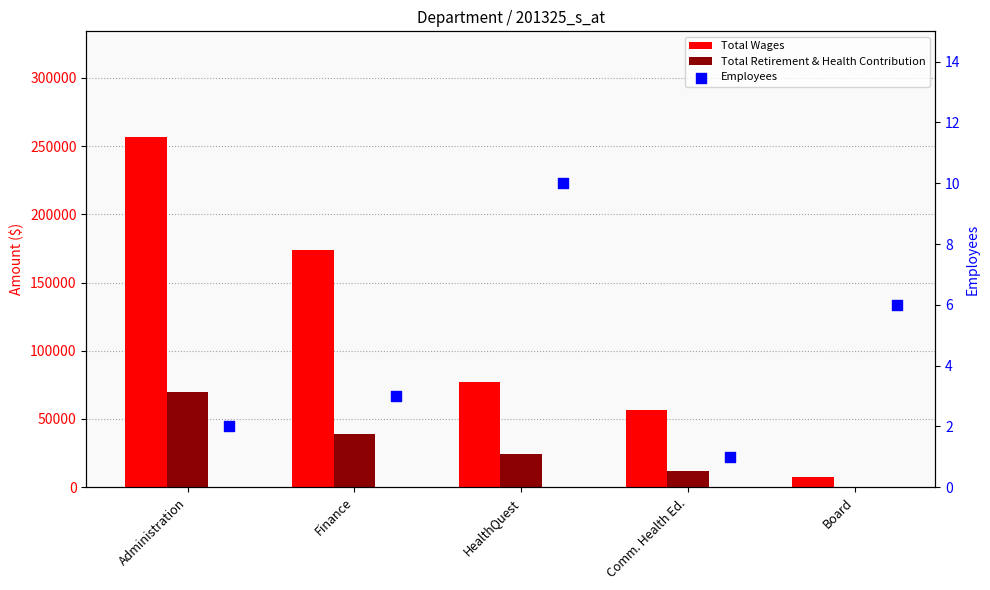

Which series reaches the maximum Y coordinate?

Total Wages